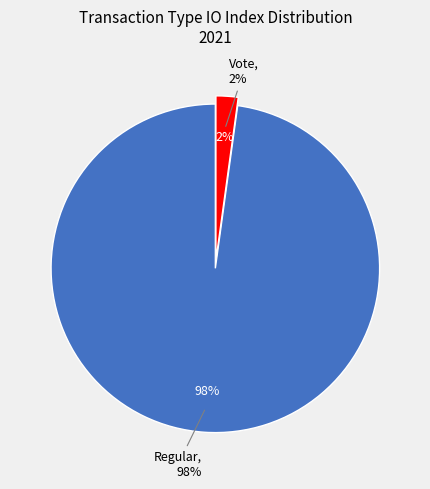

Count the number of slices in the pie.

2